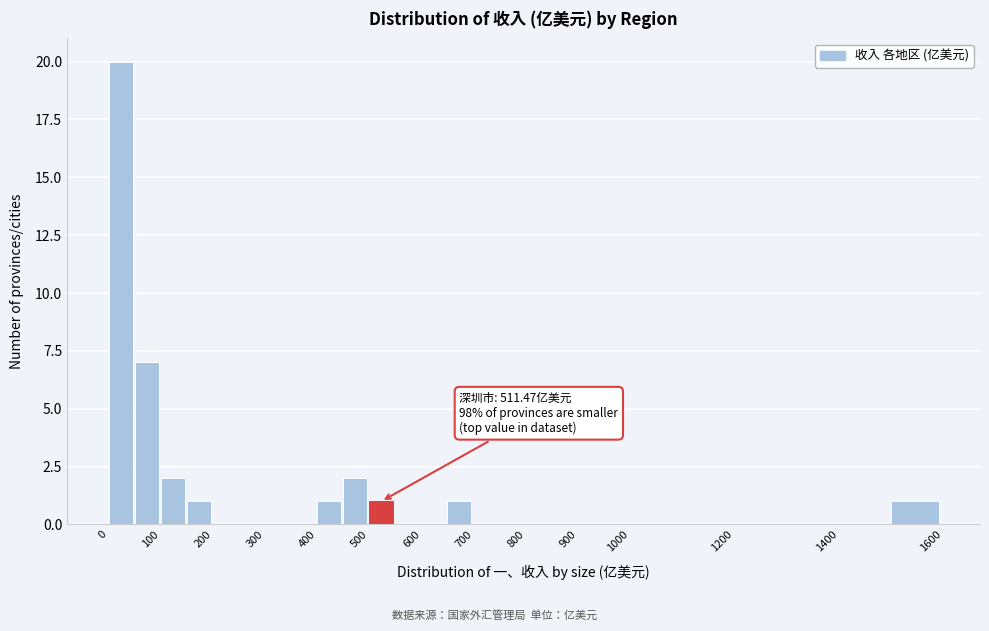

Over which range of the x-axis is the bar tallest?

0 to 50